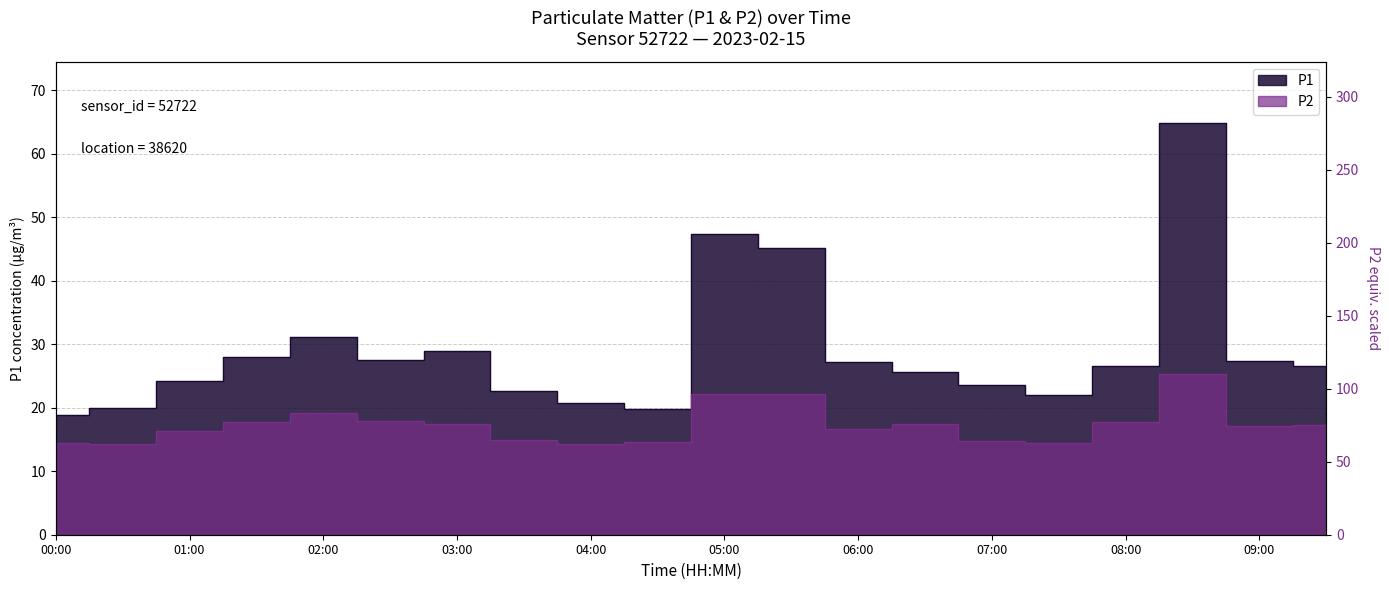

What is the difference between the highest and lowest values at 03:00?

11.4